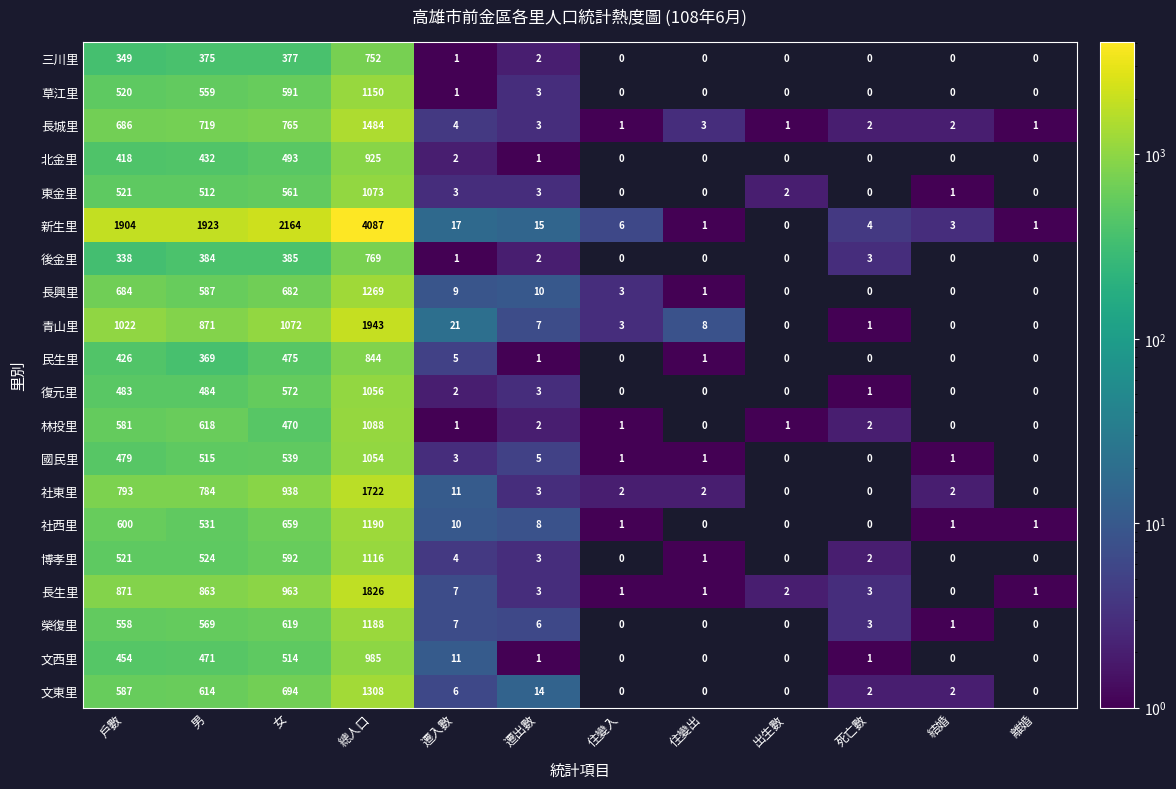

Which label corresponds to the largest value in the chart?

總人口